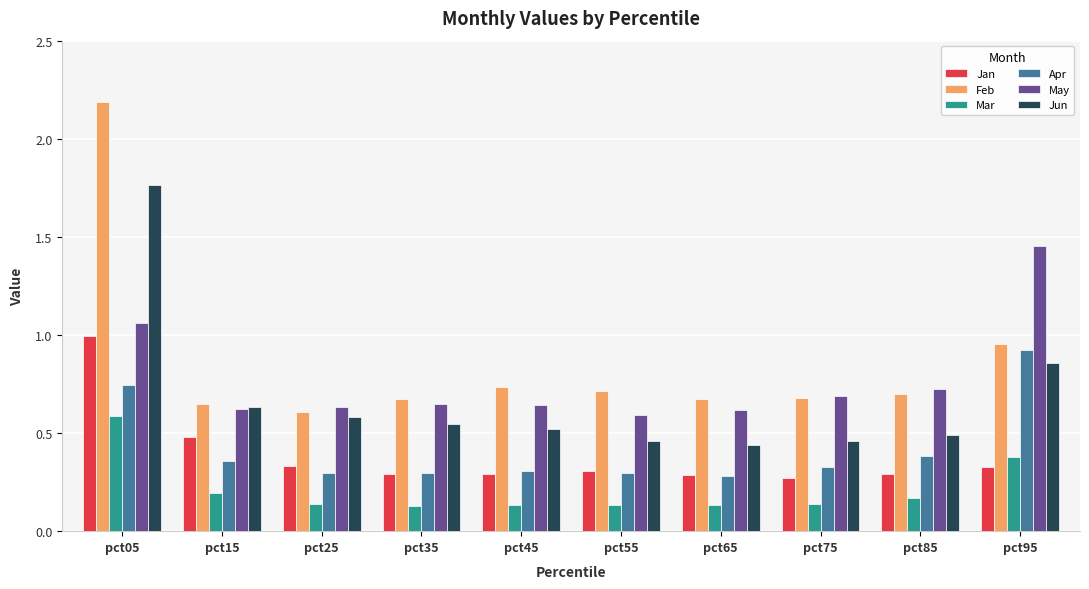

Is the value of Jan at pct85 greater than the value of Jun at pct35?

No